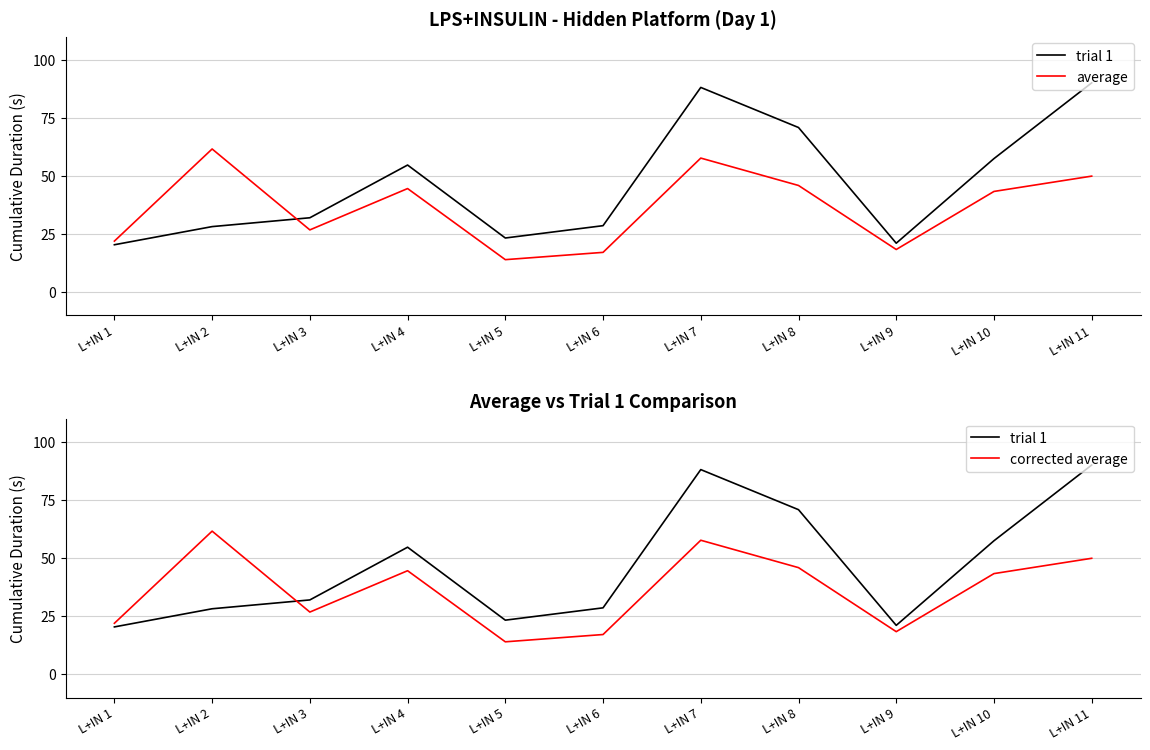

List the series in order of their peak value, lowest first.

average, corrected average, trial 1